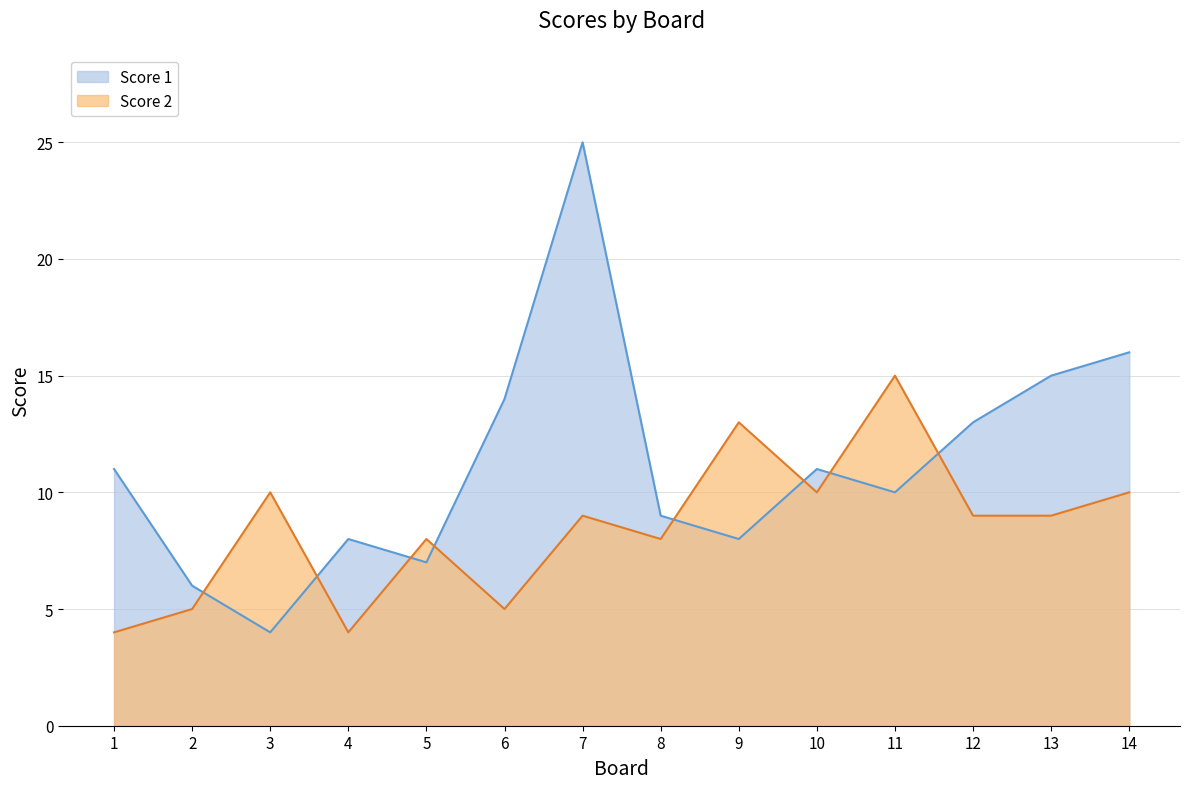

How many distinct data groups are displayed?

2